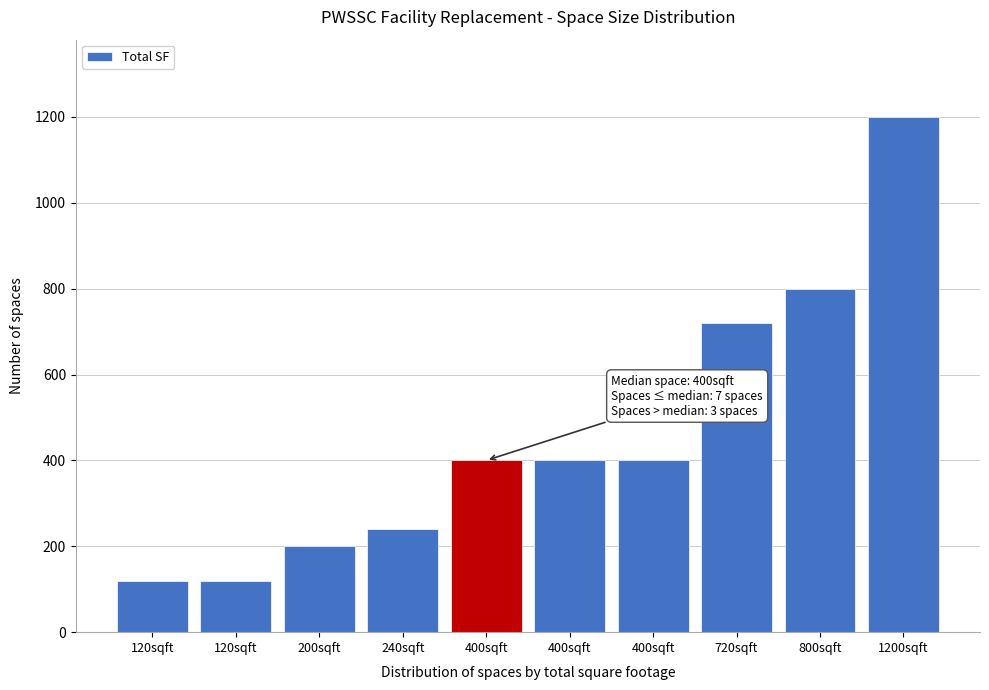

Does the chart contain any negative values?

No